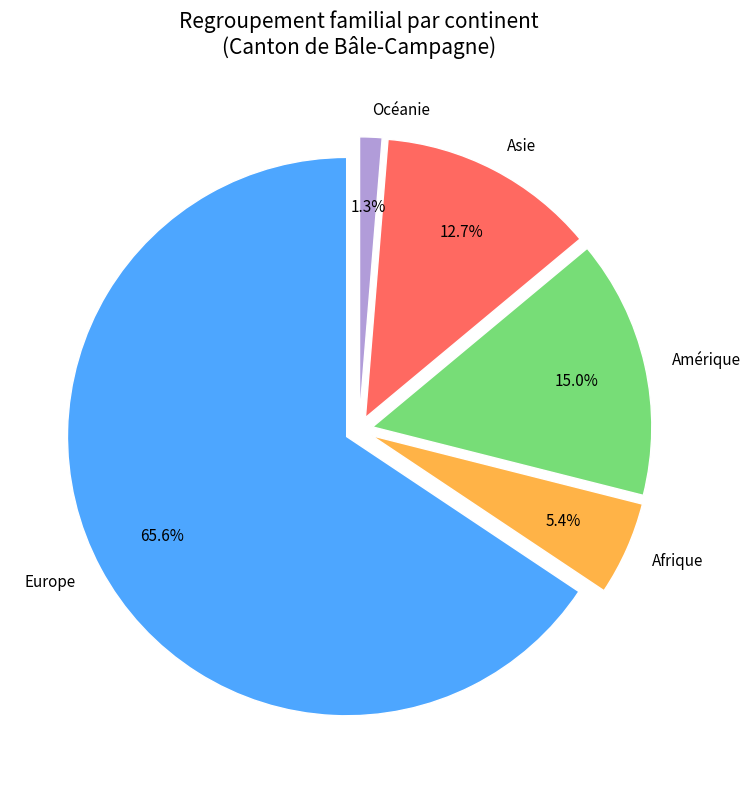

What is the ratio of the value at Europe to the value at Amérique?

4.4